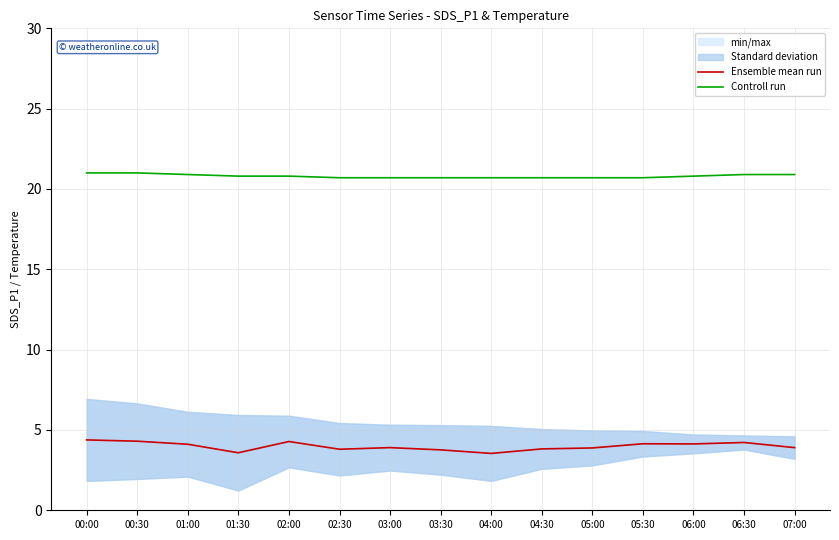

True or false: Ensemble mean run and Controll run intersect in this chart.

False